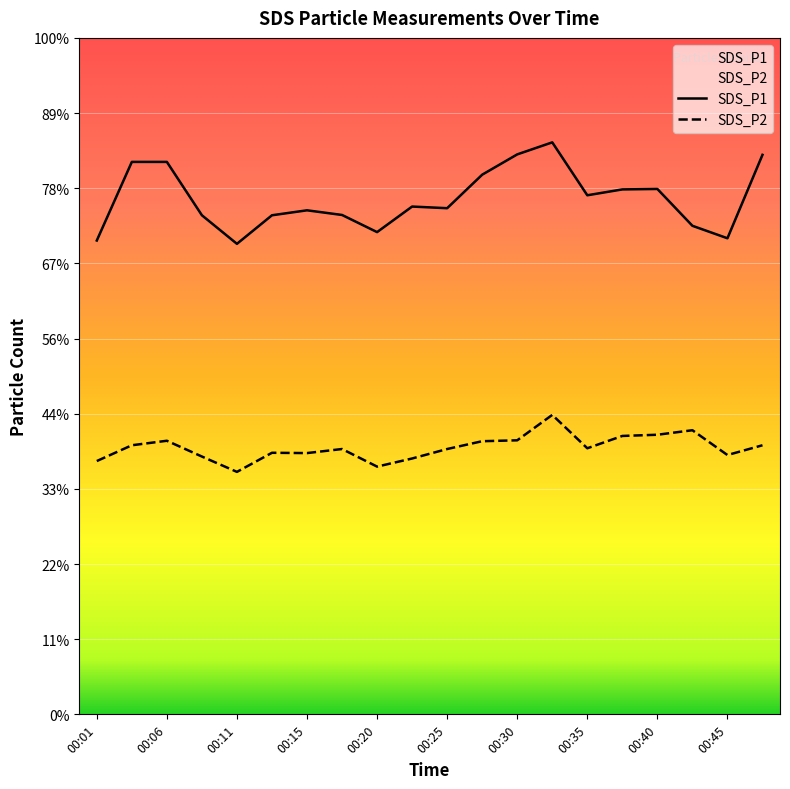

True or false: SDS_P1 and SDS_P2 intersect in this chart.

False